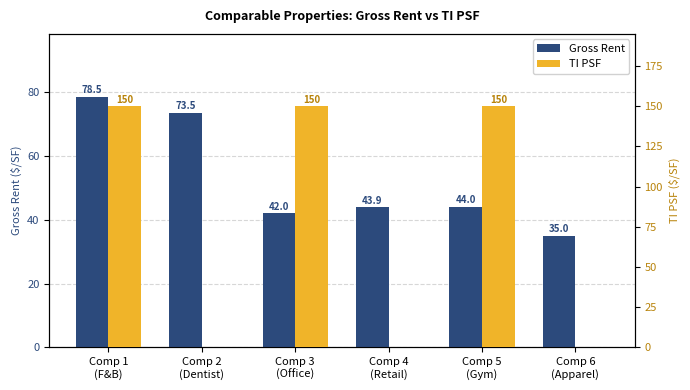

What is the sum of the TI PSF values at Comp 3
(Office) and Comp 4
(Retail)?

150.0